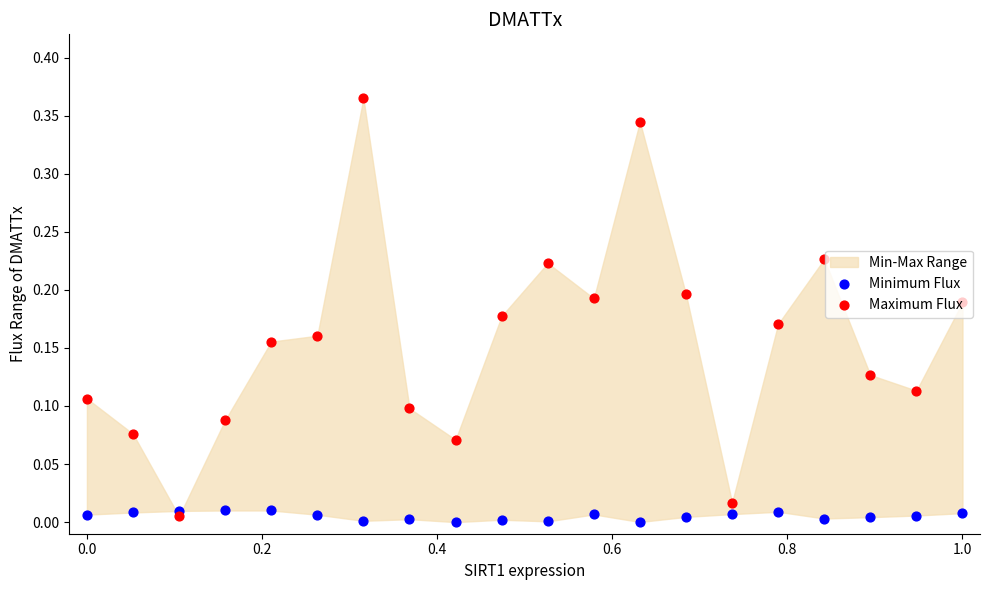

At how many categories does at least one series exceed 0?

20